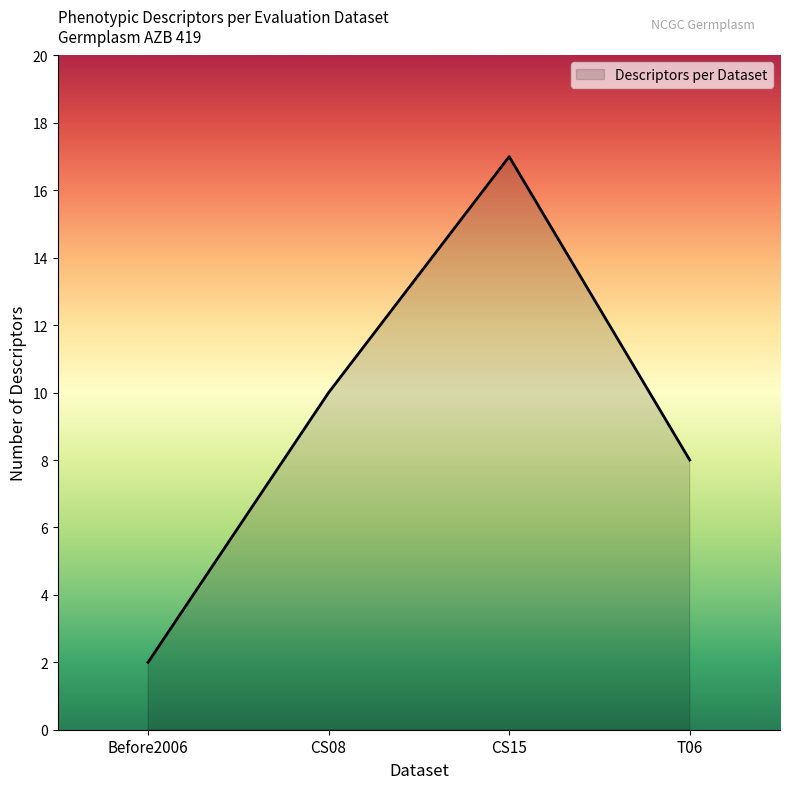

Rank the categories by value from highest to lowest.

CS15, CS08, T06, Before2006